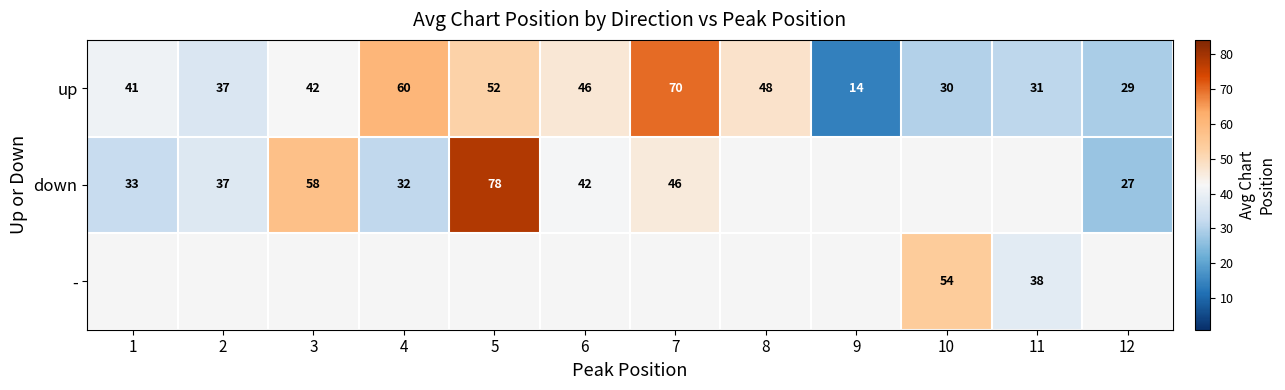

The value of up at 8 is 68.4. True or false?

False